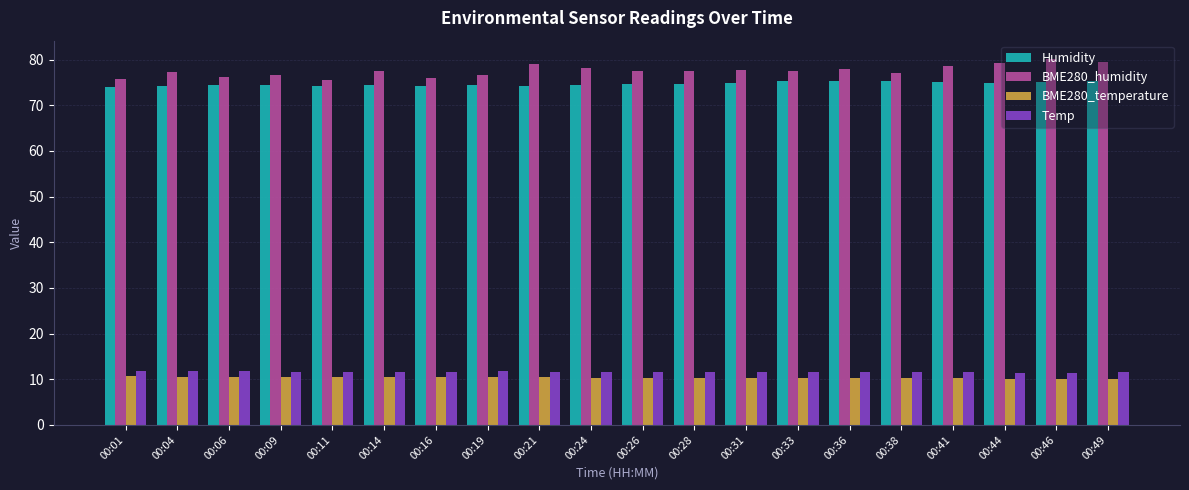

Does the chart contain any negative values?

No